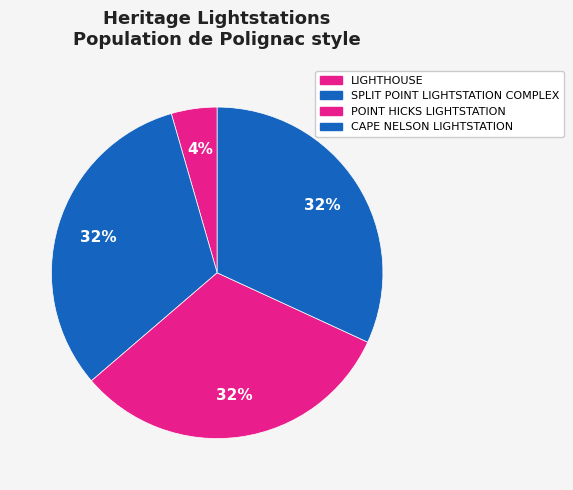

To the nearest percent, what percentage of the pie is LIGHTHOUSE?

4%